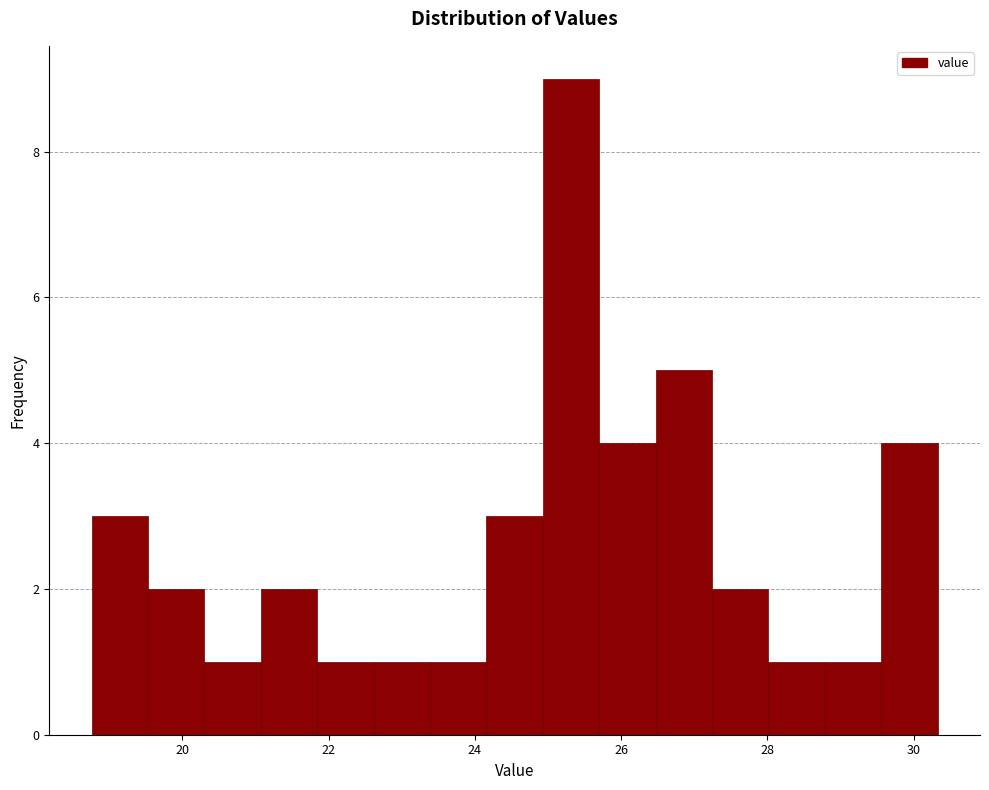

Around what value on the x-axis is the tallest bar? Give the approximate position of its centre, as read against the axis.

25.4